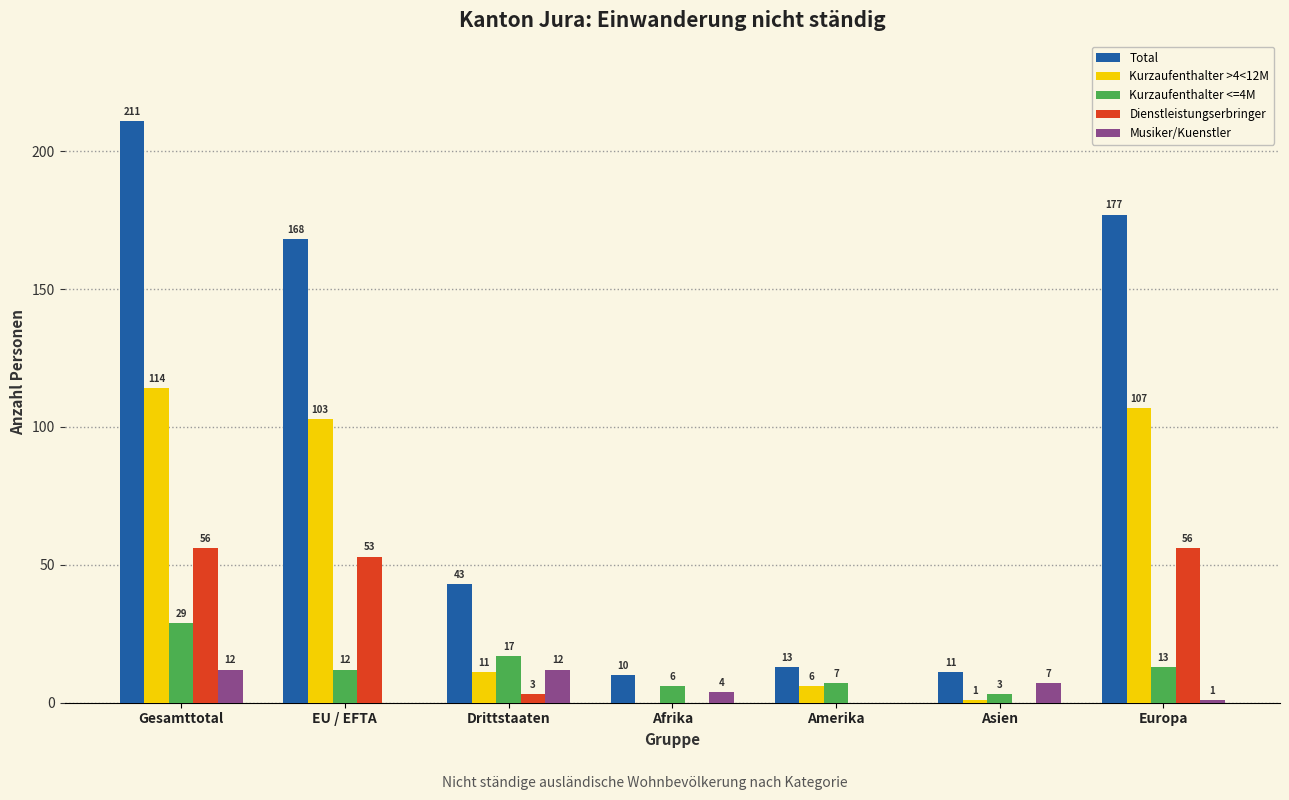

Reading left to right, extract all data points from this chart.

Total: Gesamttotal=211	EU / EFTA=168	Drittstaaten=43	Afrika=10	Amerika=13	Asien=11	Europa=177
Kurzaufenthalter >4<12M: Gesamttotal=114	EU / EFTA=103	Drittstaaten=11	Afrika=0	Amerika=6	Asien=1	Europa=107
Kurzaufenthalter <=4M: Gesamttotal=29	EU / EFTA=12	Drittstaaten=17	Afrika=6	Amerika=7	Asien=3	Europa=13
Dienstleistungserbringer: Gesamttotal=56	EU / EFTA=53	Drittstaaten=3	Afrika=0	Amerika=0	Asien=0	Europa=56
Musiker/Kuenstler: Gesamttotal=12	EU / EFTA=0	Drittstaaten=12	Afrika=4	Amerika=0	Asien=7	Europa=1